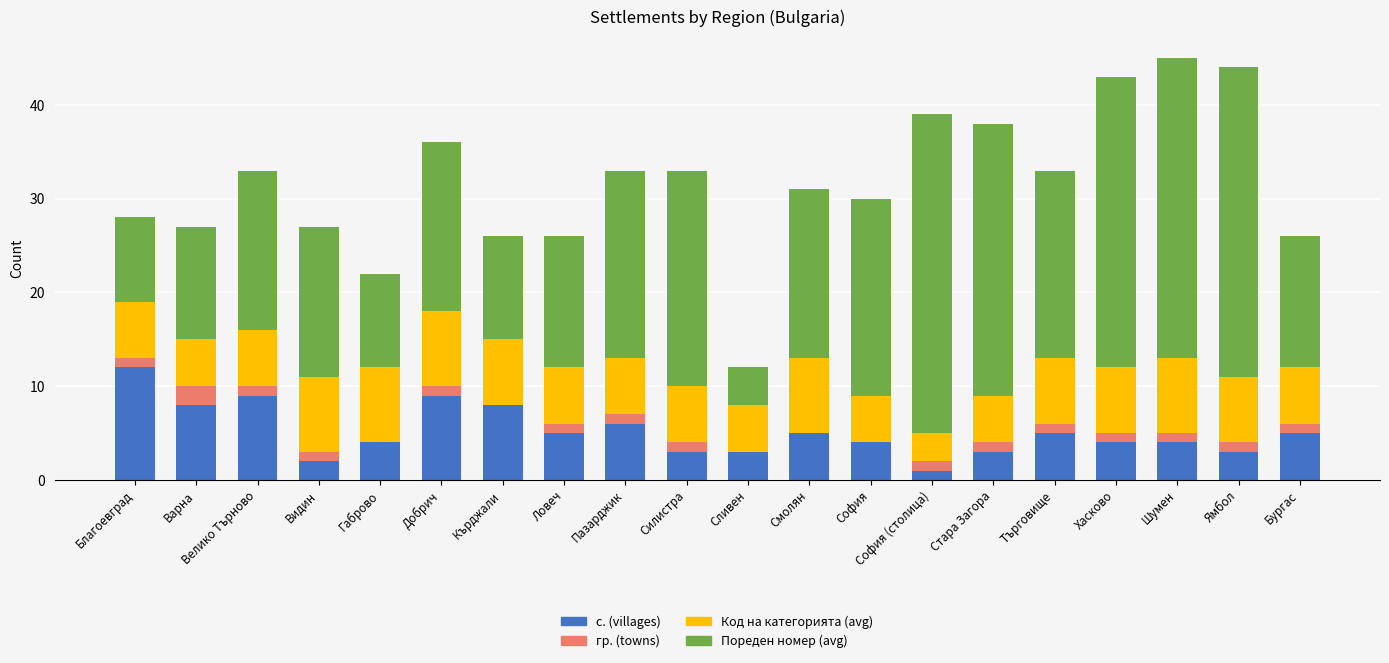

Read the с. (villages) value at Добрич, to the nearest 5.

10